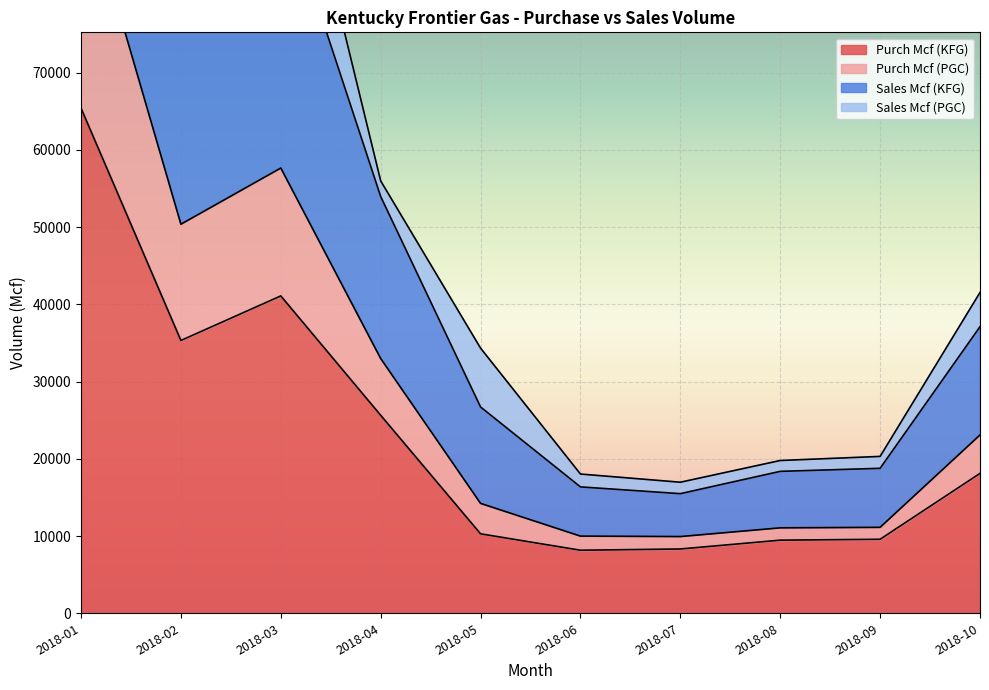

At which label is Purch Mcf (KFG) closest to 36784?

2018-02